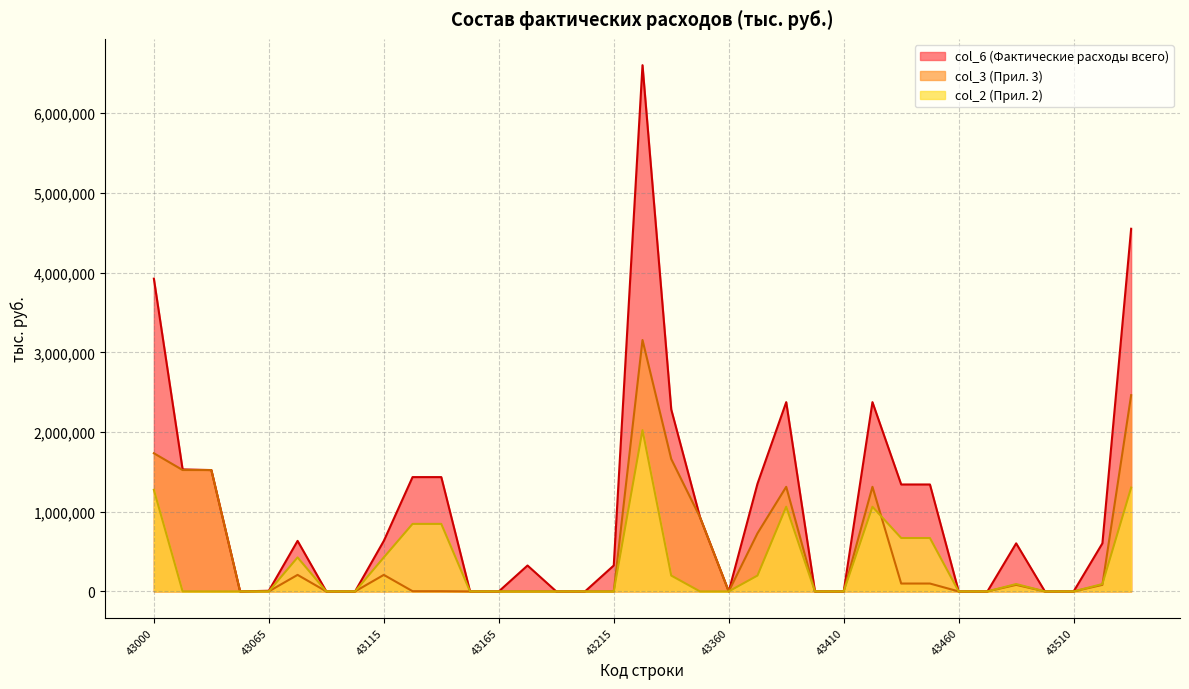

How many intersections are there between col_3 and col_2?

2